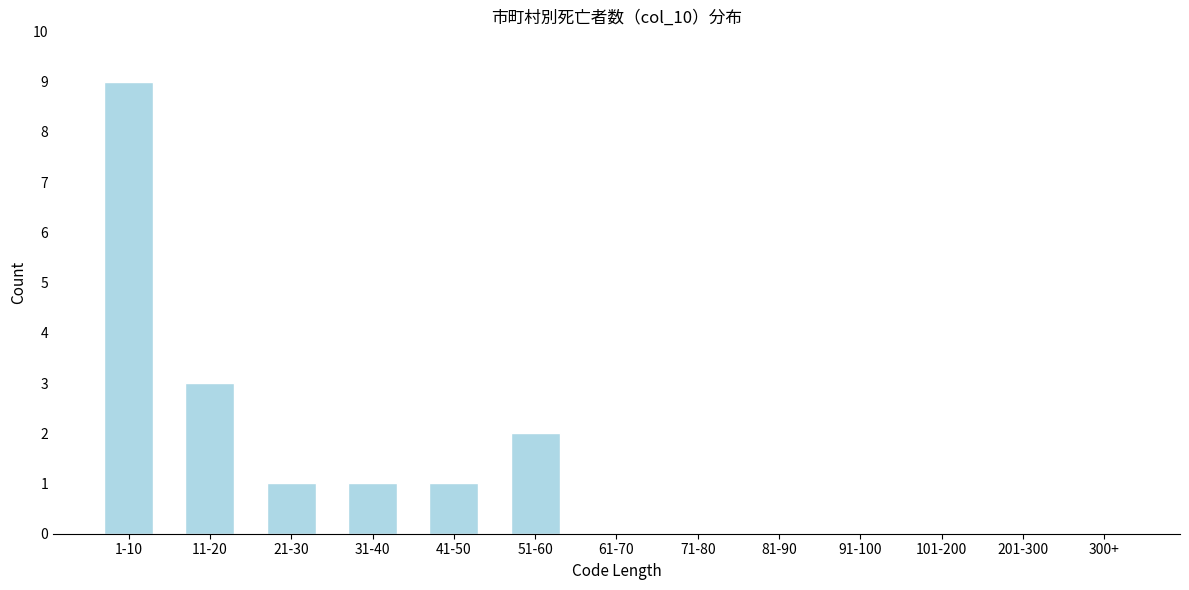

Reading left to right, list all the values displayed in this chart.

1-10=9	11-20=3	21-30=1	31-40=1	41-50=1	51-60=2	61-70=0	71-80=0	81-90=0	91-100=0	101-200=0	201-300=0	300+=0